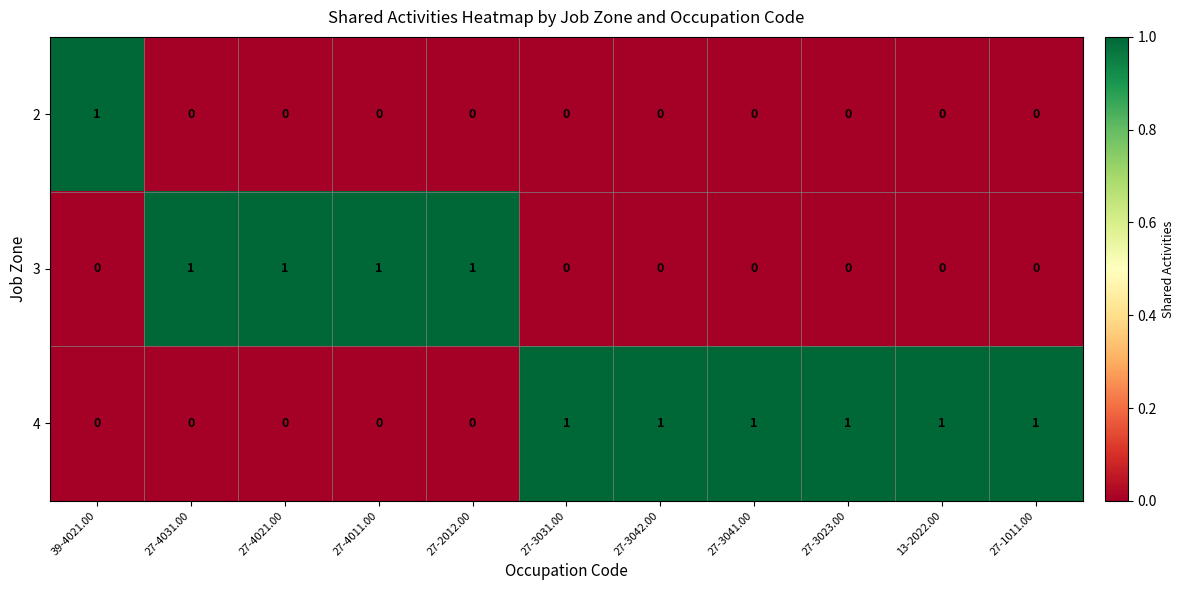

Is it true that 2 equals -1 at 27-4021.00?

False